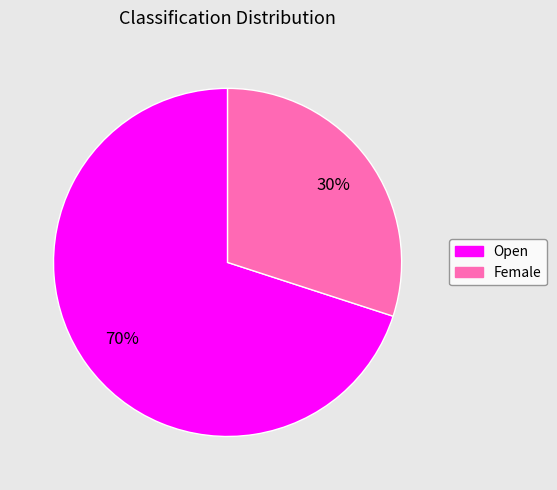

How many slices are in this pie chart?

2